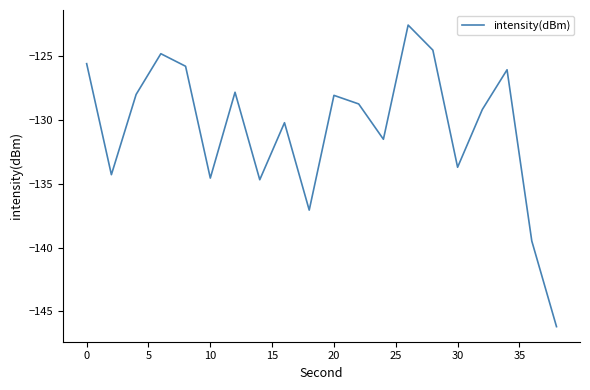

What is the difference between the maximum and minimum values?

23.7